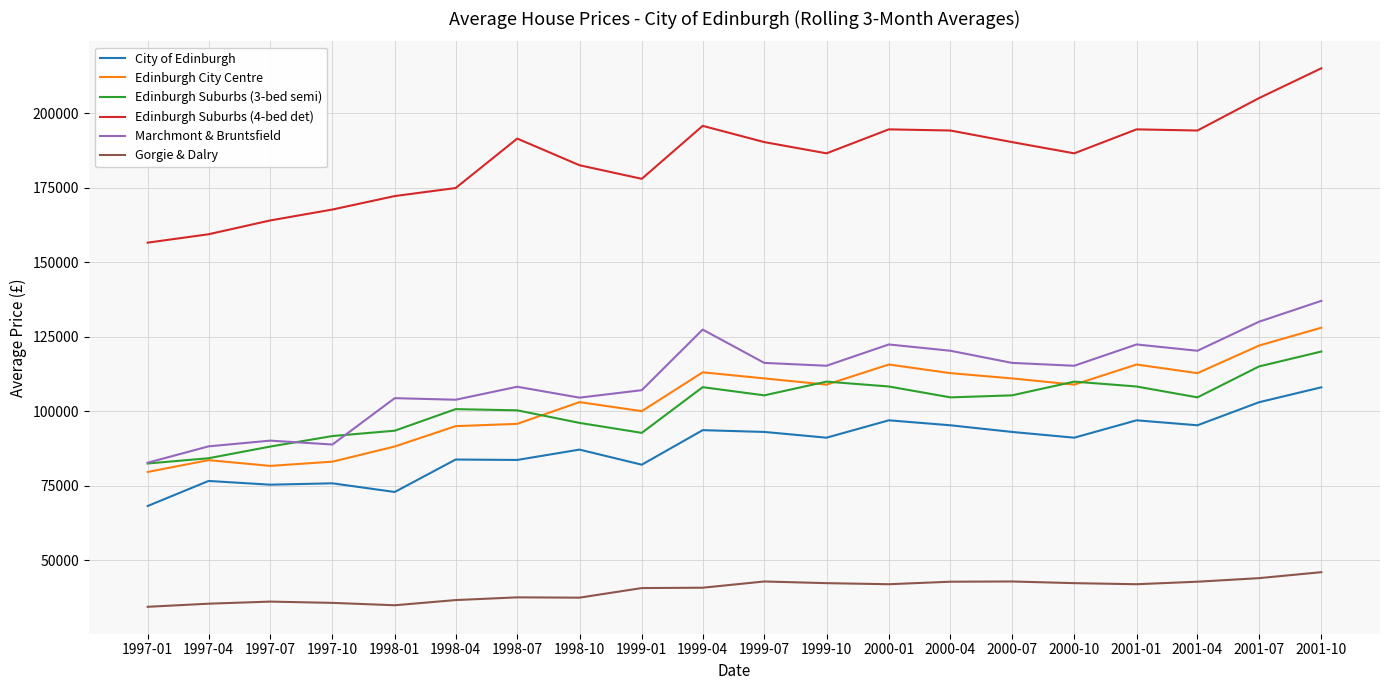

What is the difference between the maximum and second lowest values in the City of Edinburgh series?

35104.7